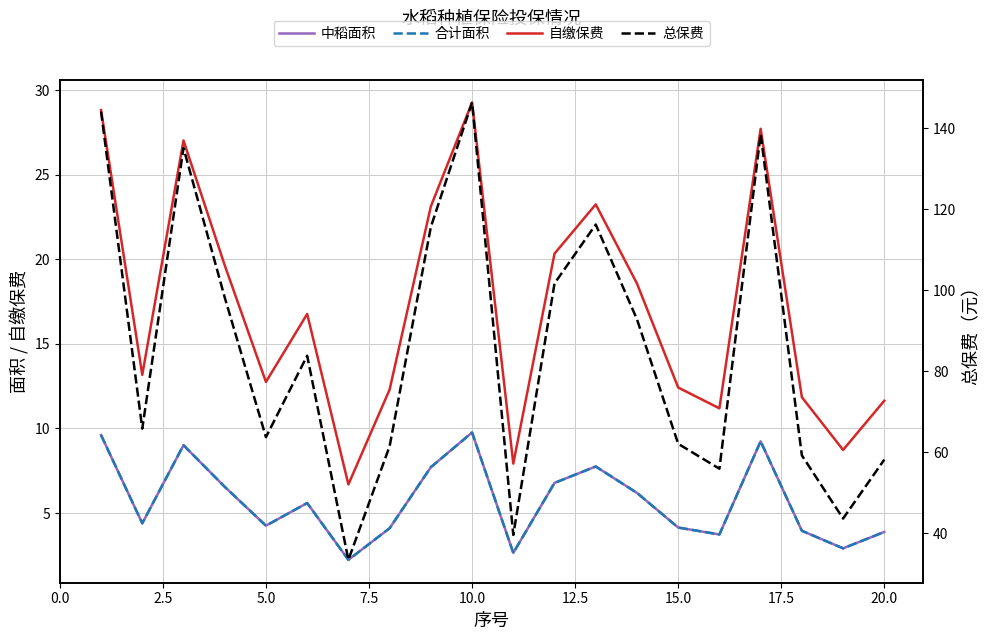

What is the highest value of the 合计面积 series?

9.8